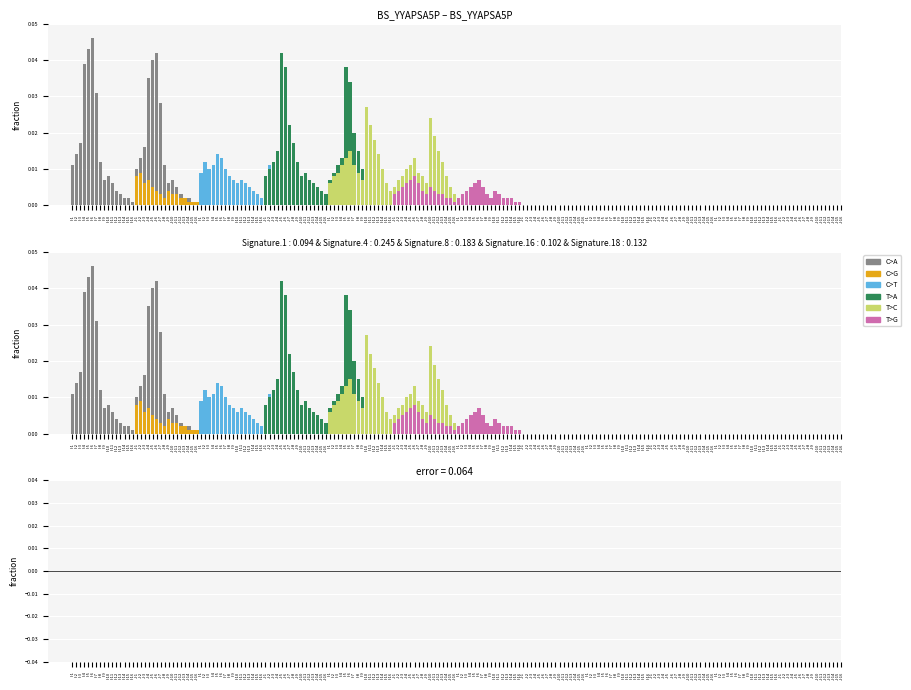

True or false: T>C has a value of 0.0 at I-7.

False